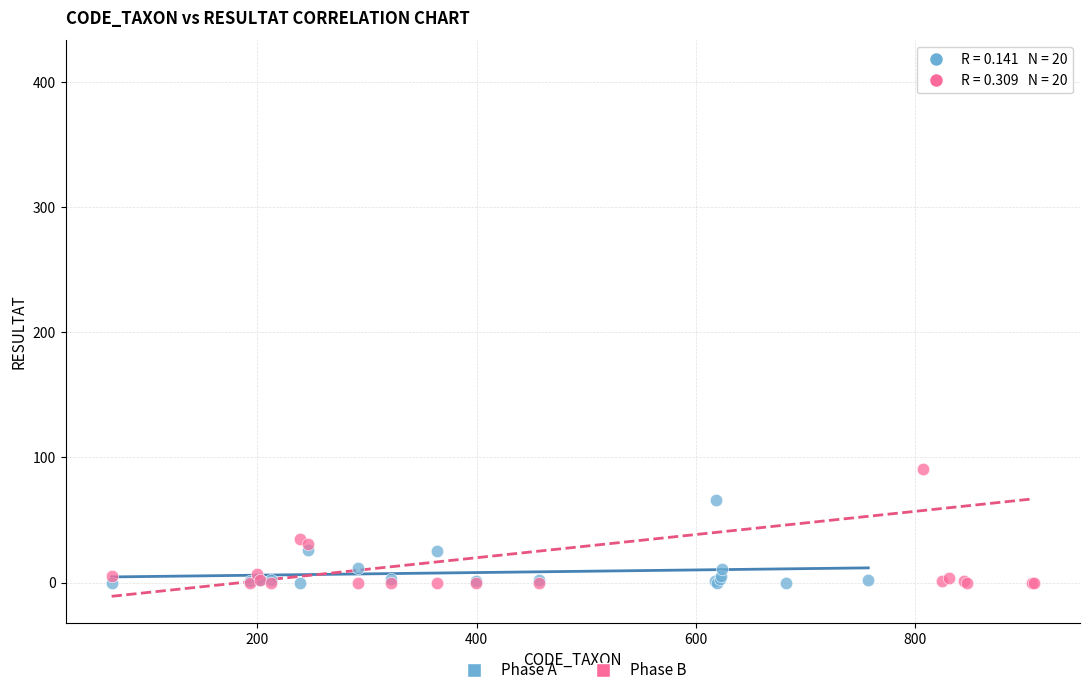

Which series contains the highest Y value?

Phase B